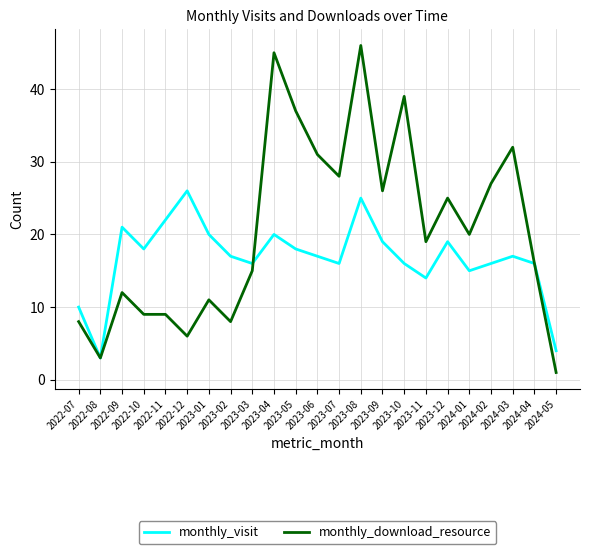

Which series has the widest spread of values?

monthly_download_resource